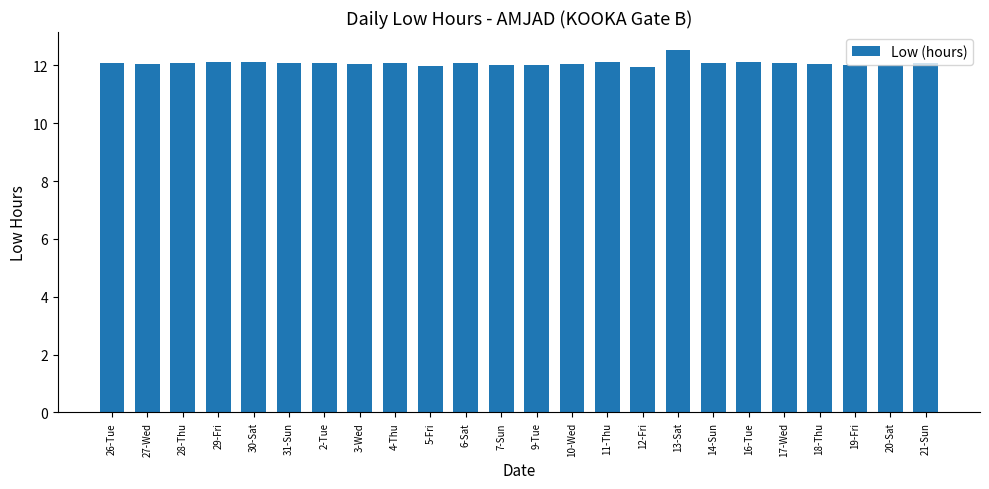

What is the sum of the values at 13-Sat and 9-Tue?

24.6